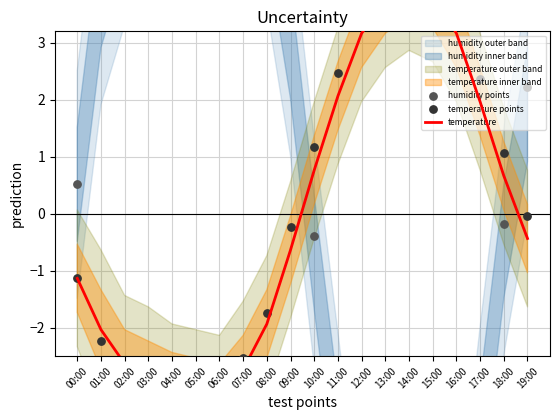

Is the value of temperature points at 05:00 greater than the value of temperature at 03:00?

No